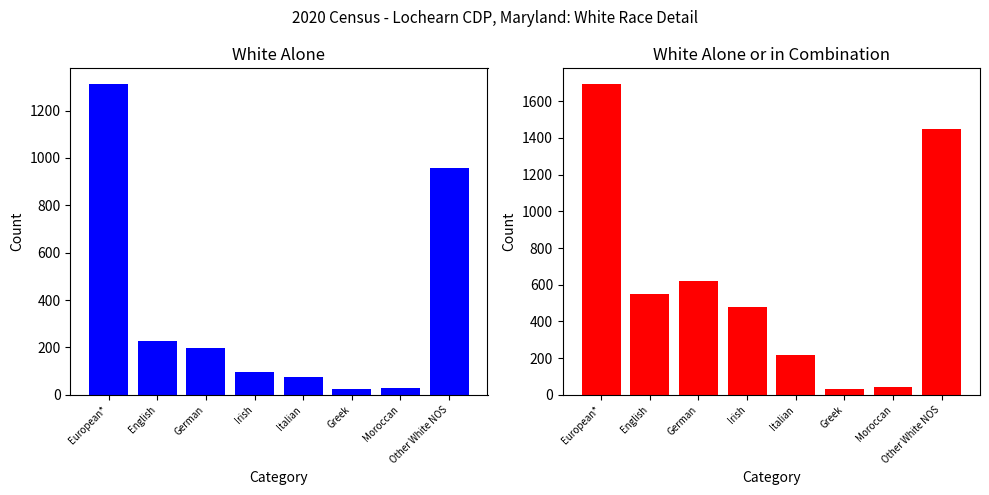

What are all the series names shown in the legend?

White alone, White alone or in combination